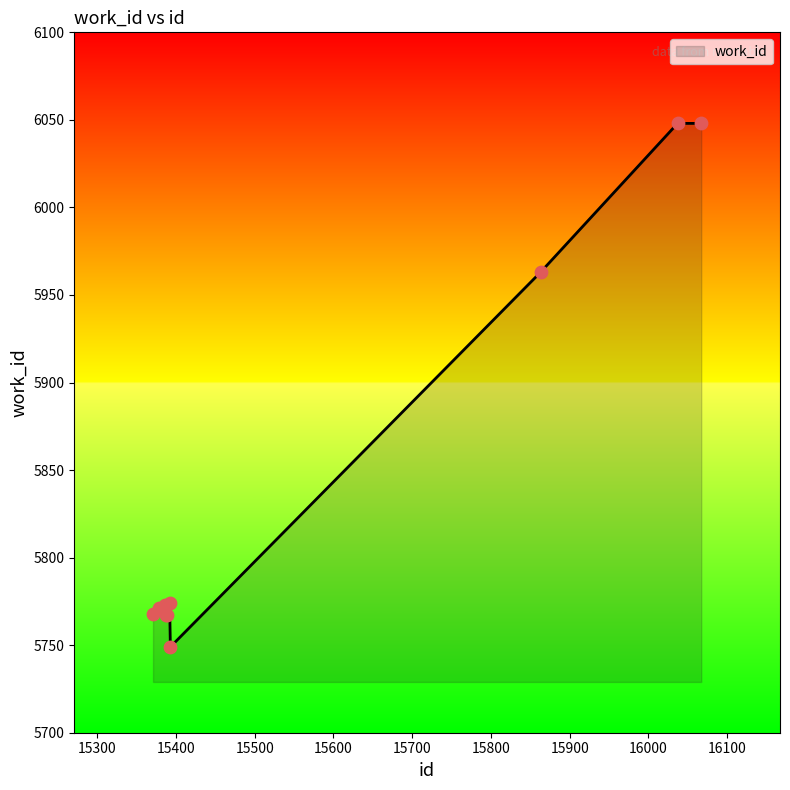

What is the minimum value shown in the chart?

5749